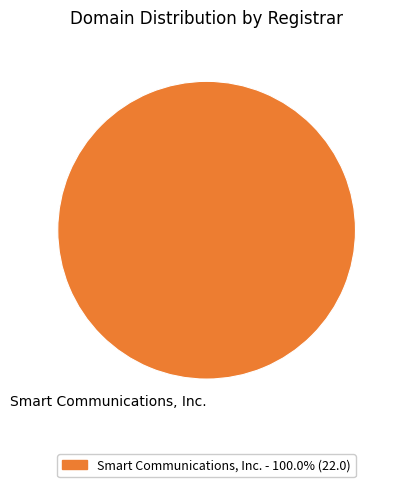

Does any single category account for the majority?

Yes